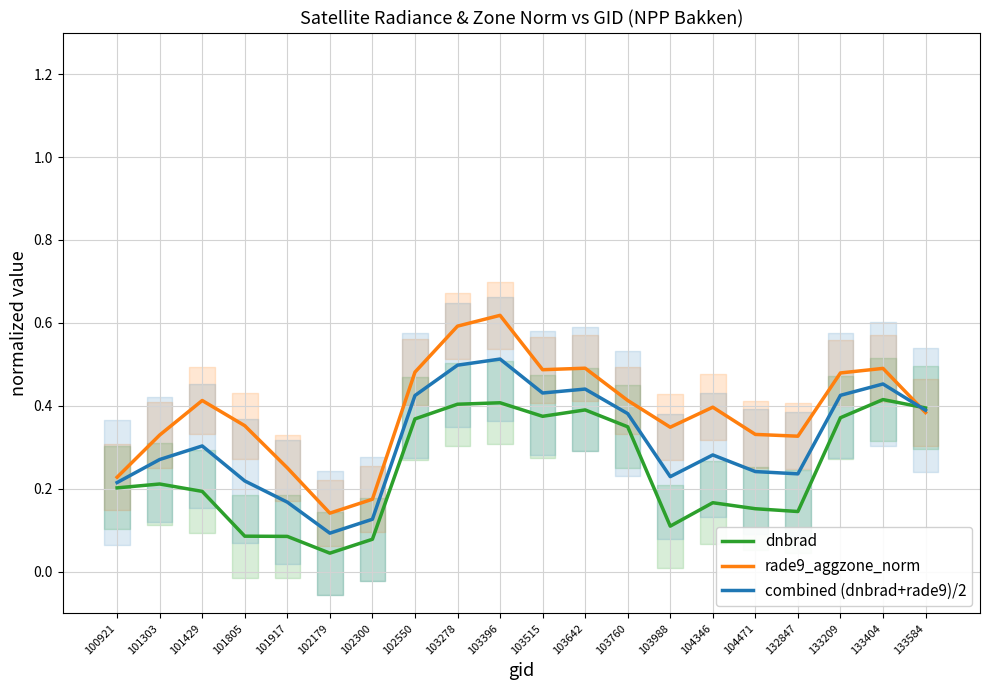

In dnbrad, how many points are higher than both neighbors (excluding endpoints)?

5